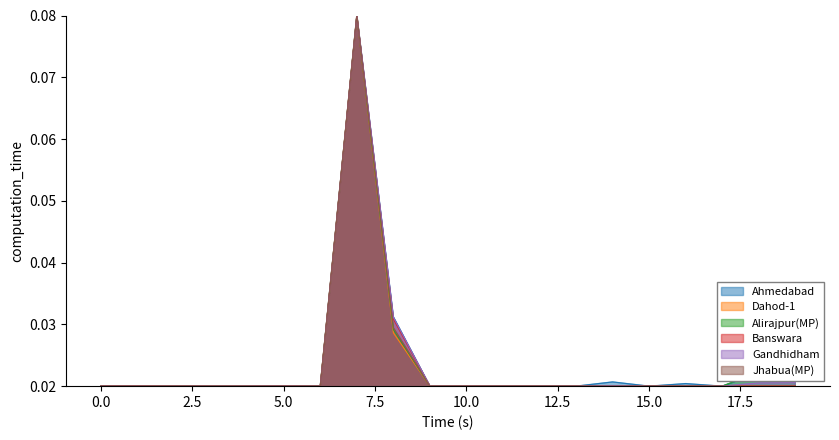

List the series in order of their peak value, highest first.

Dahod-1, Jhabua(MP), Banswara, Gandhidham, Alirajpur(MP), Ahmedabad